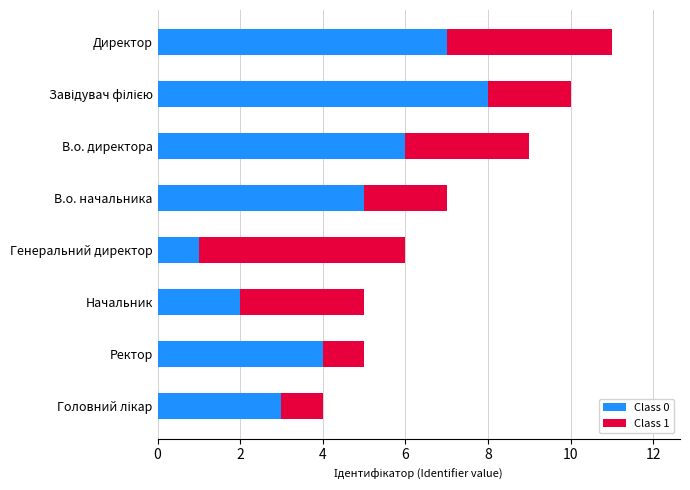

What is the difference between the maximum and second lowest values in the Class 0 series?

6